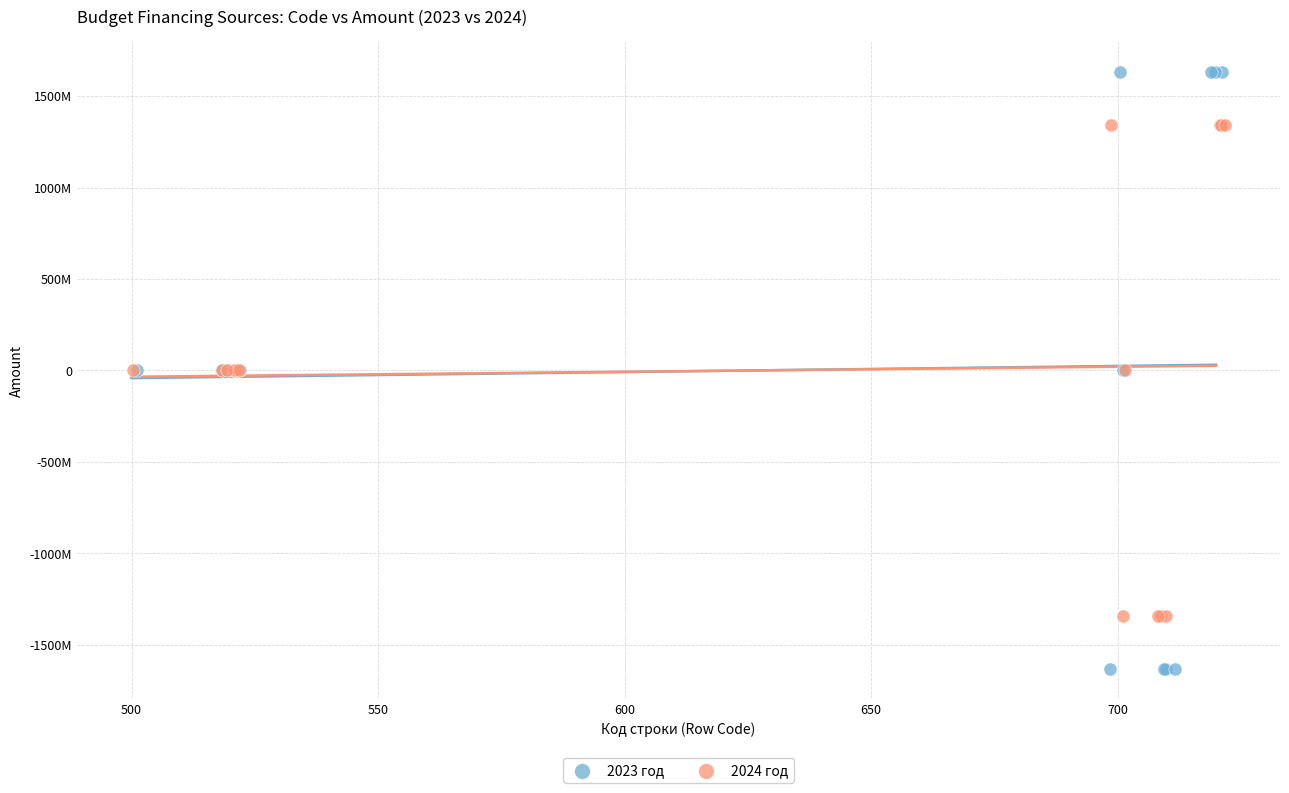

Which series has the largest Y range (max minus min)?

2023 год